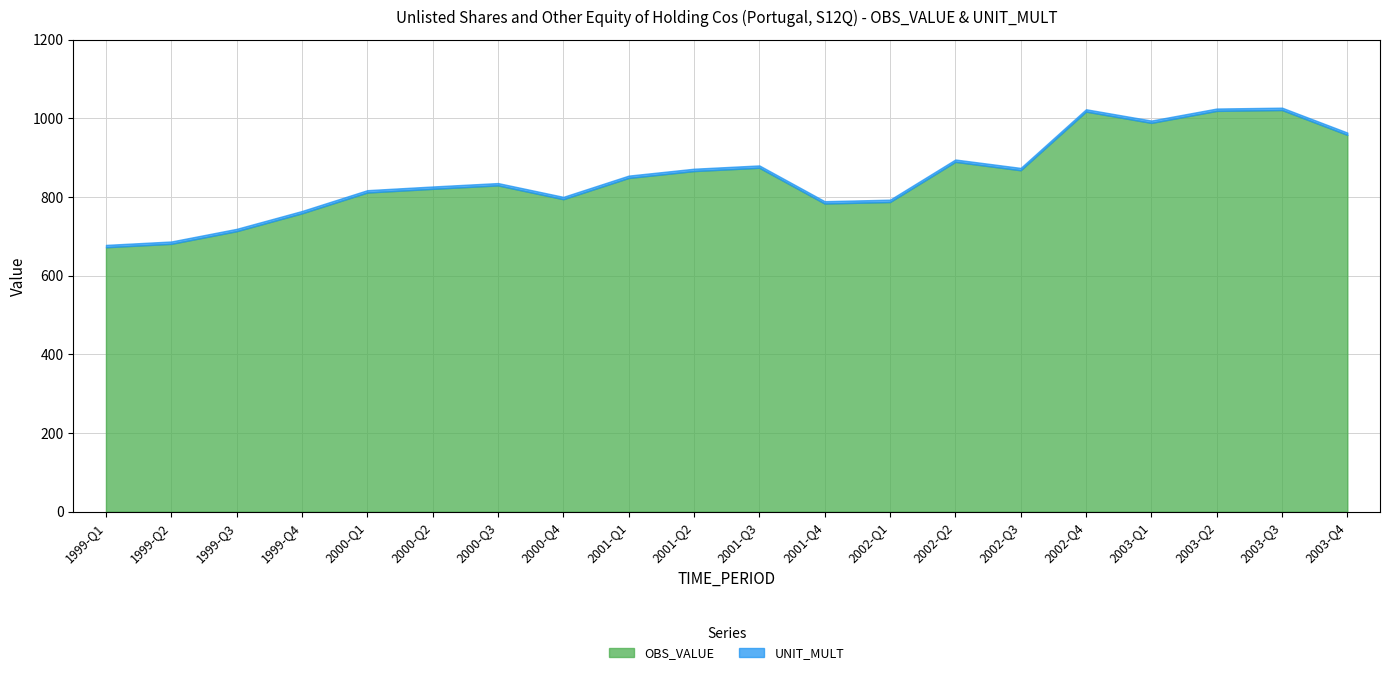

At which category is the sum across all series the highest?

2003-Q3